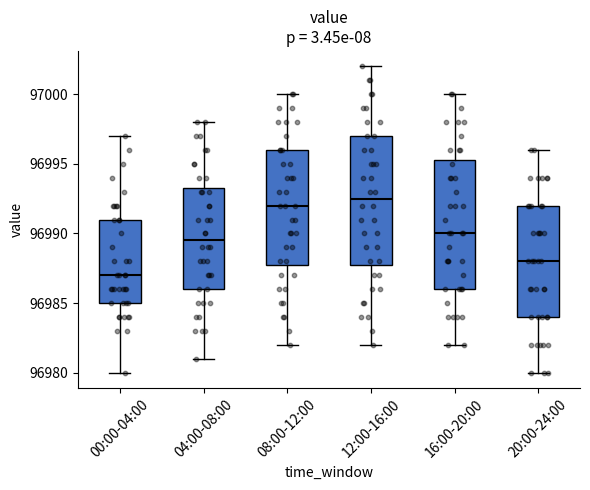

Reading left to right, transcribe this box plot: for each box, give where its median line is, the range the box spans, and where its two whiskers end, as read against the y-axis. The values are not printed on the chart, so give them approximately, as read against the axis.

00:00-04:00: median 96987.0, box 96985.0 to 96991.0, whiskers 96980.0 to 96997.0
04:00-08:00: median 96989.5, box 96986.0 to 96993.5, whiskers 96981.0 to 96998.0
08:00-12:00: median 96992.0, box 96988.0 to 96996.0, whiskers 96982.0 to 97000.0
12:00-16:00: median 96992.5, box 96988.0 to 96997.0, whiskers 96982.0 to 97002.0
16:00-20:00: median 96990.0, box 96986.0 to 96995.5, whiskers 96982.0 to 97000.0
20:00-24:00: median 96988.0, box 96984.0 to 96992.0, whiskers 96980.0 to 96996.0